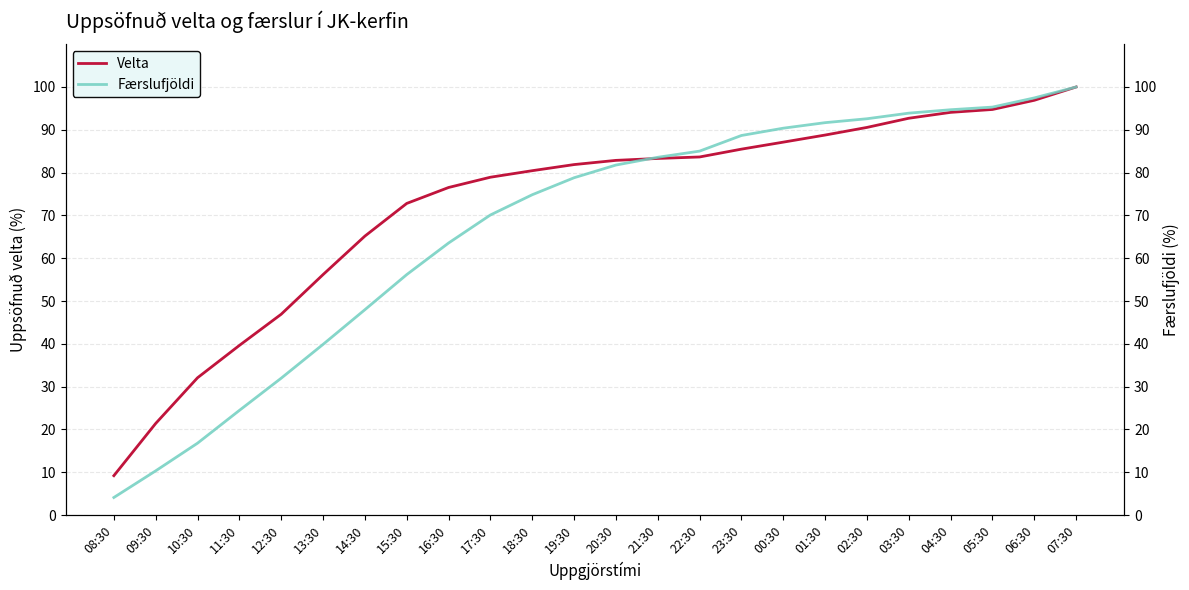

Rank the series by their average value, from highest to lowest.

Velta, Færslufjöldi